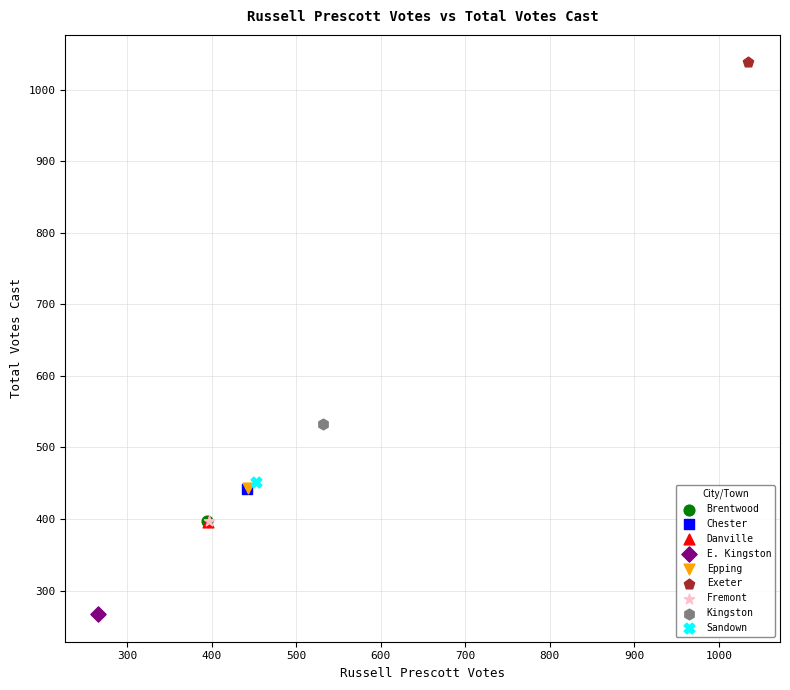

Which series reaches the minimum Y coordinate?

E. Kingston